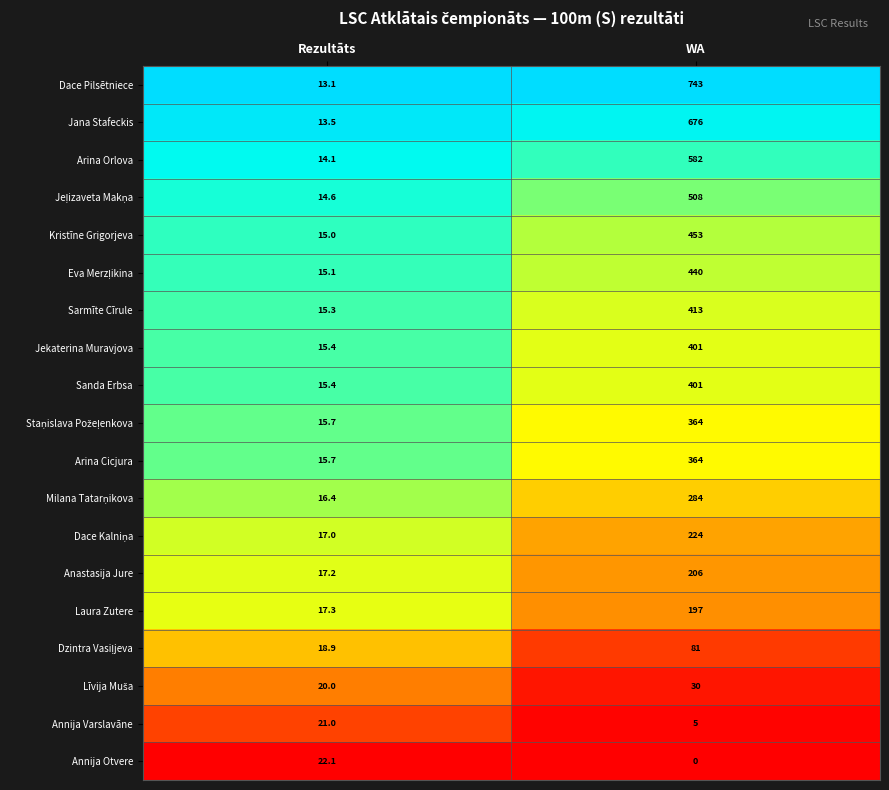

Where is Anastasija Jure nearest to the value 111?

Rezultāts